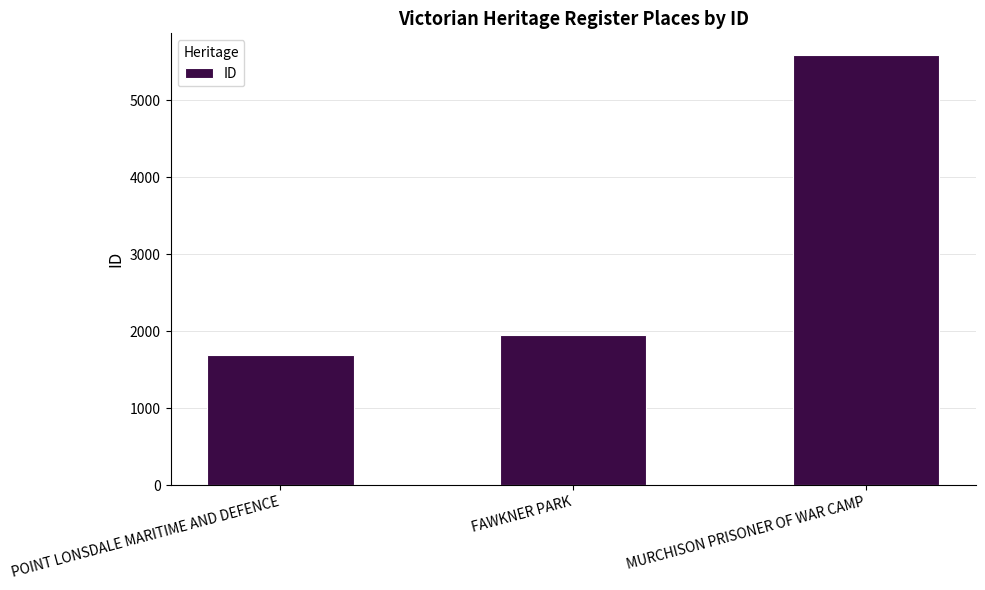

Between POINT LONSDALE MARITIME AND DEFENCE and MURCHISON PRISONER OF WAR CAMP, which is larger?

MURCHISON PRISONER OF WAR CAMP